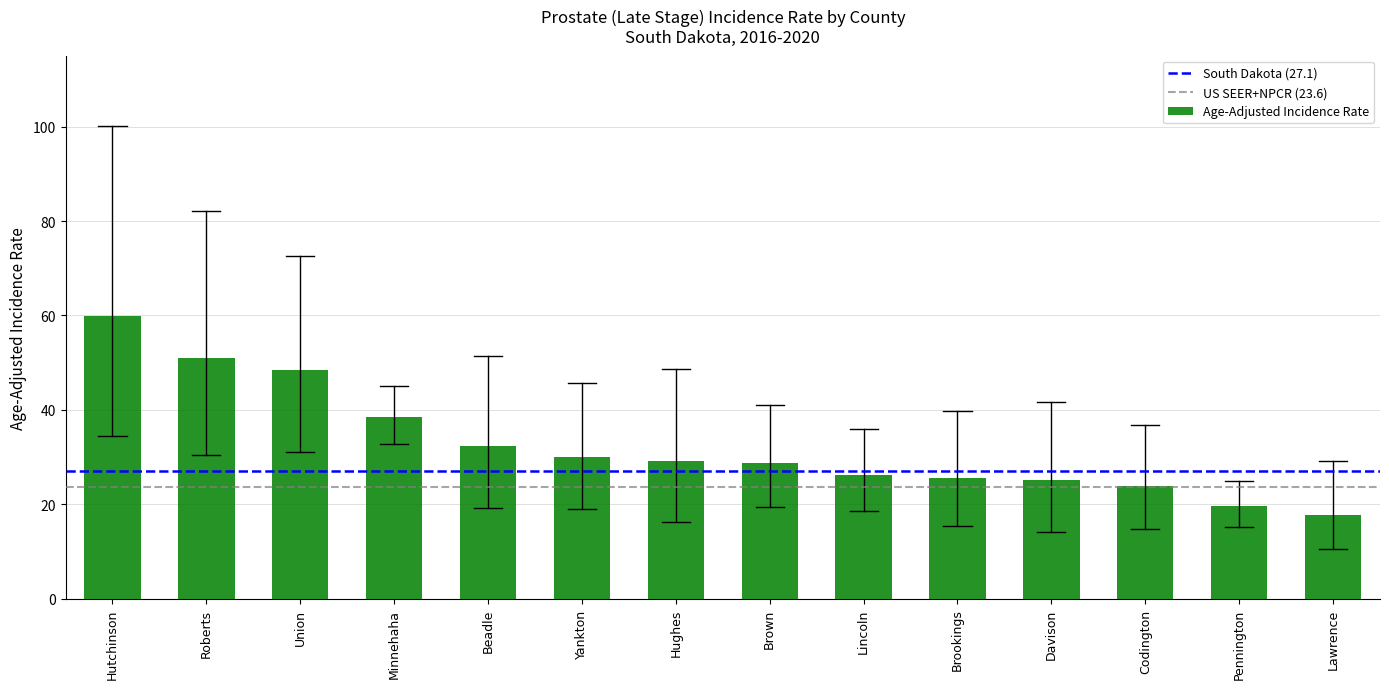

What is the label of the 10th bar from the right?

Beadle